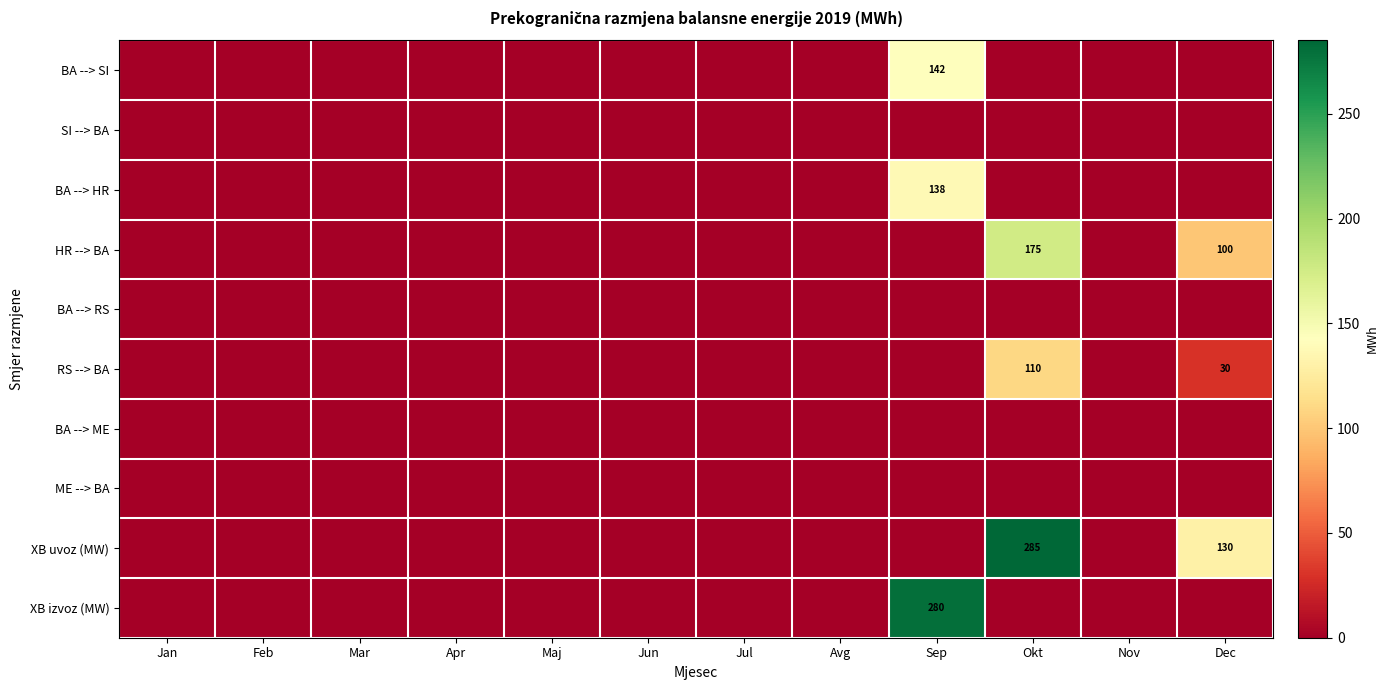

The XB izvoz (MW) series shows 63 at Sep. True or false?

False